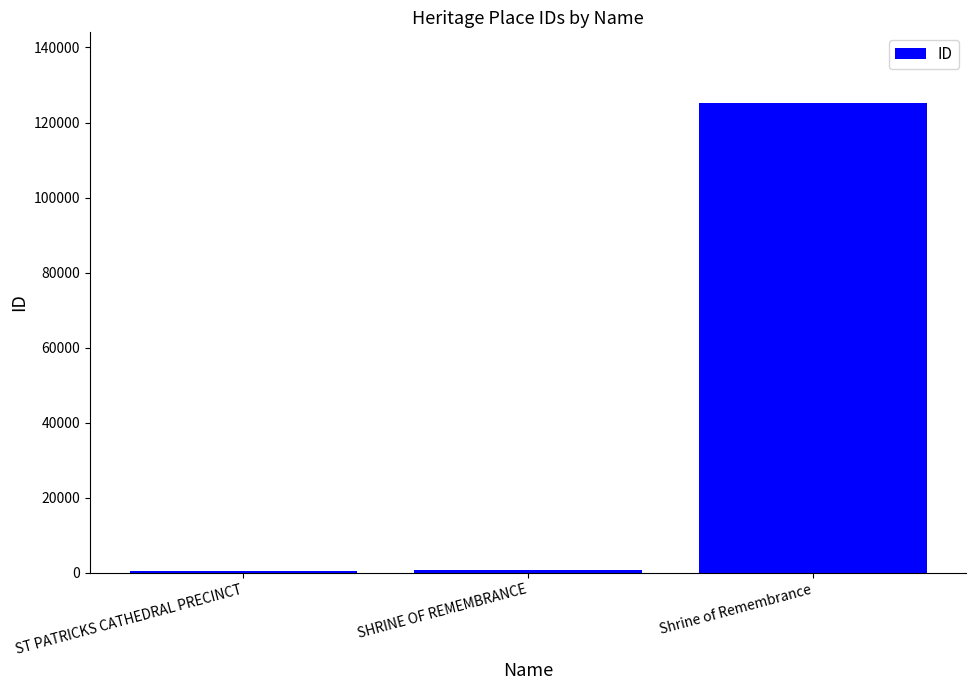

How many categories are shown in the chart?

3